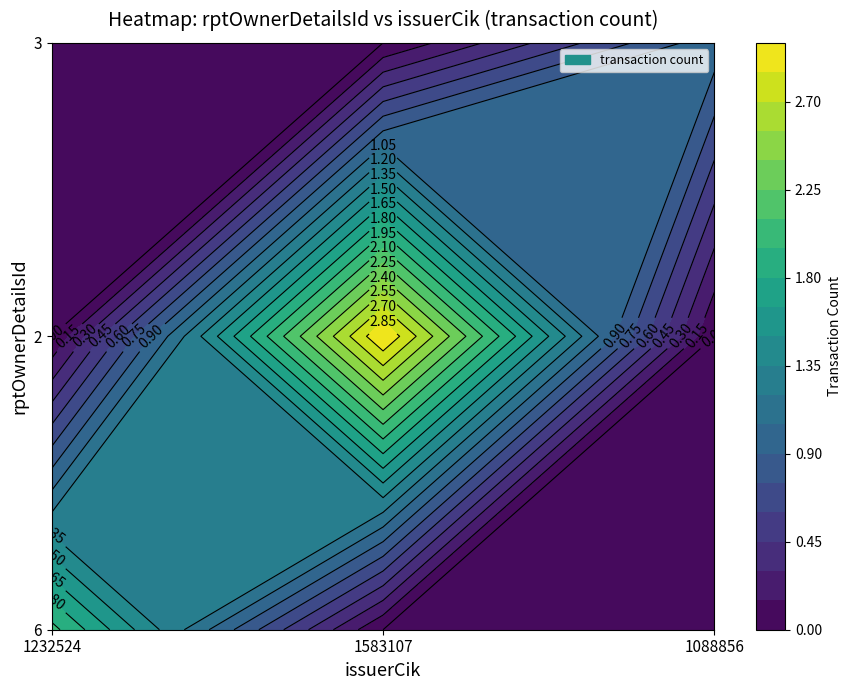

The 2 series shows 0 at 1088856. True or false?

True